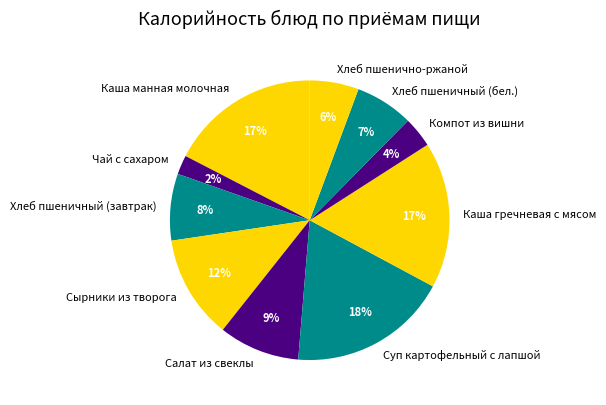

What is the largest slice in the pie chart?

Суп картофельный с лапшой